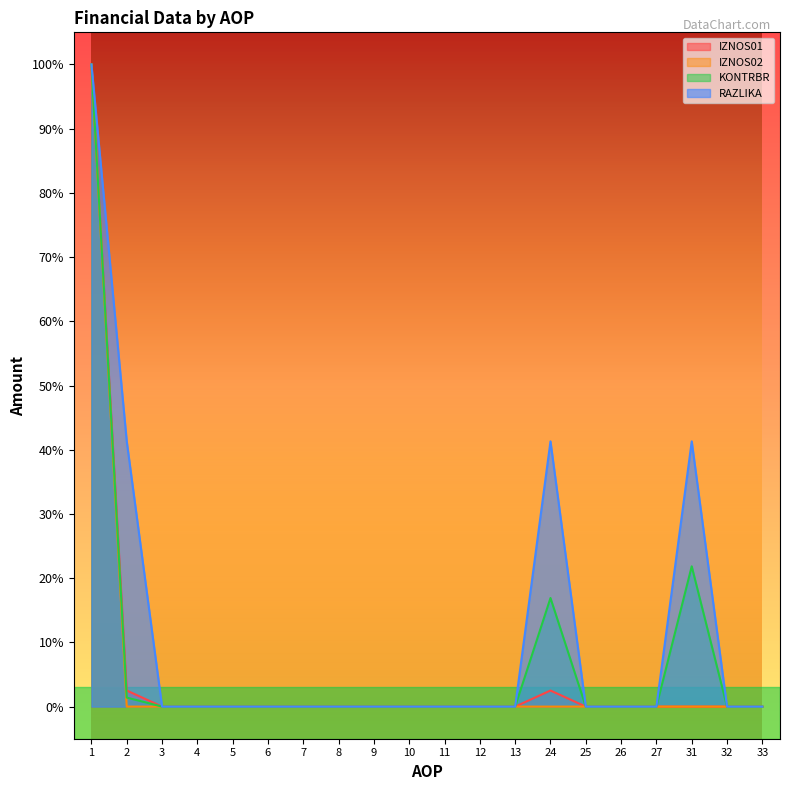

The value of IZNOS01 at 2 is 0.0. True or false?

True